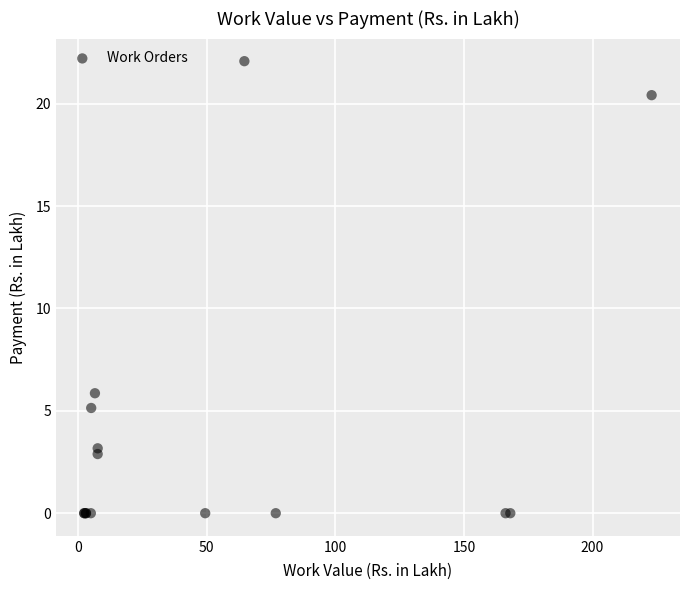

What Y value in the scatter plot is closest to 11?

5.9